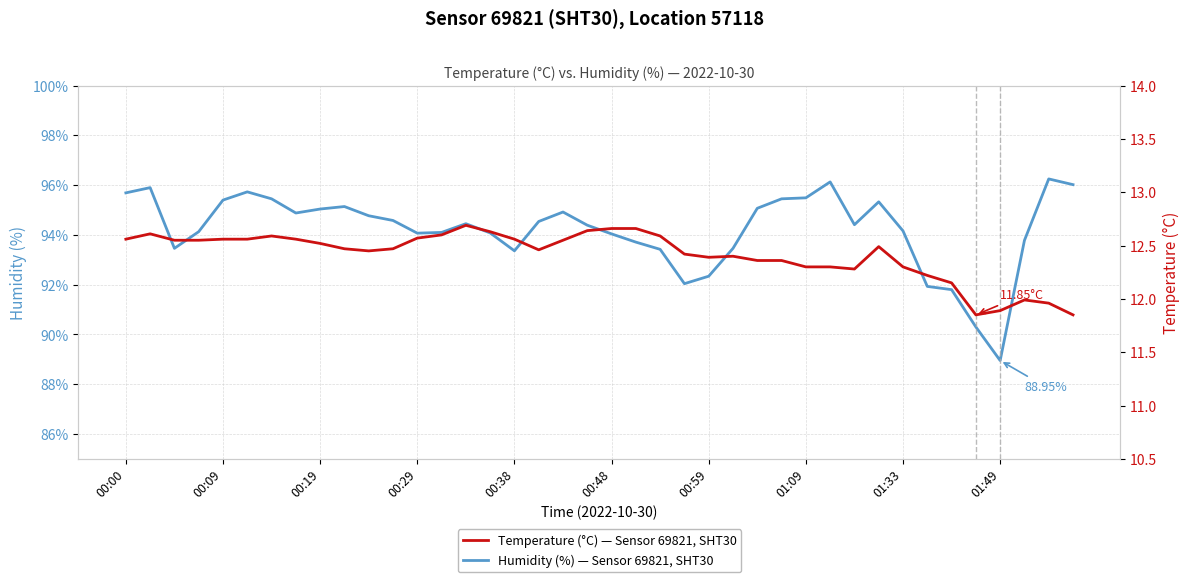

Is this an area chart (filled region under the line)?

No